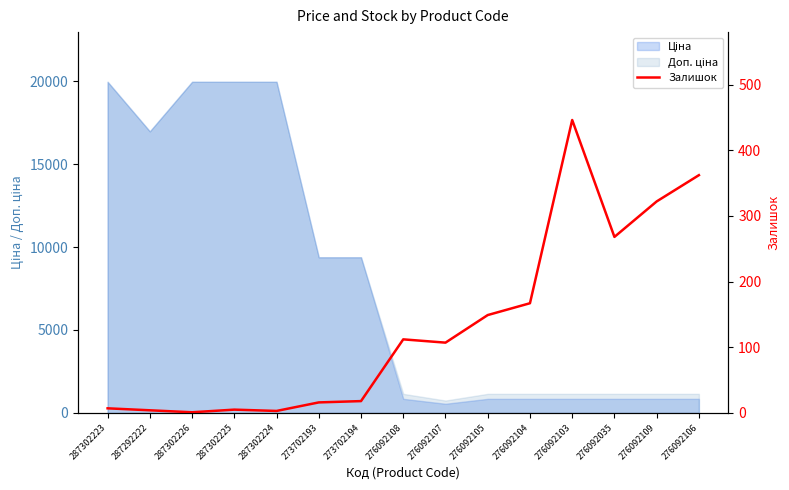

What is the difference between the maximum and minimum values?

445